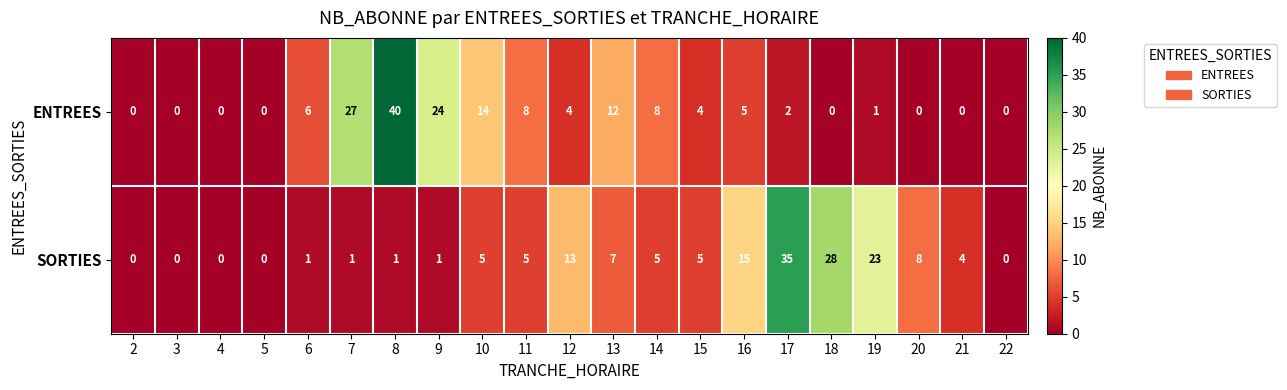

How many distinct data groups are displayed?

2